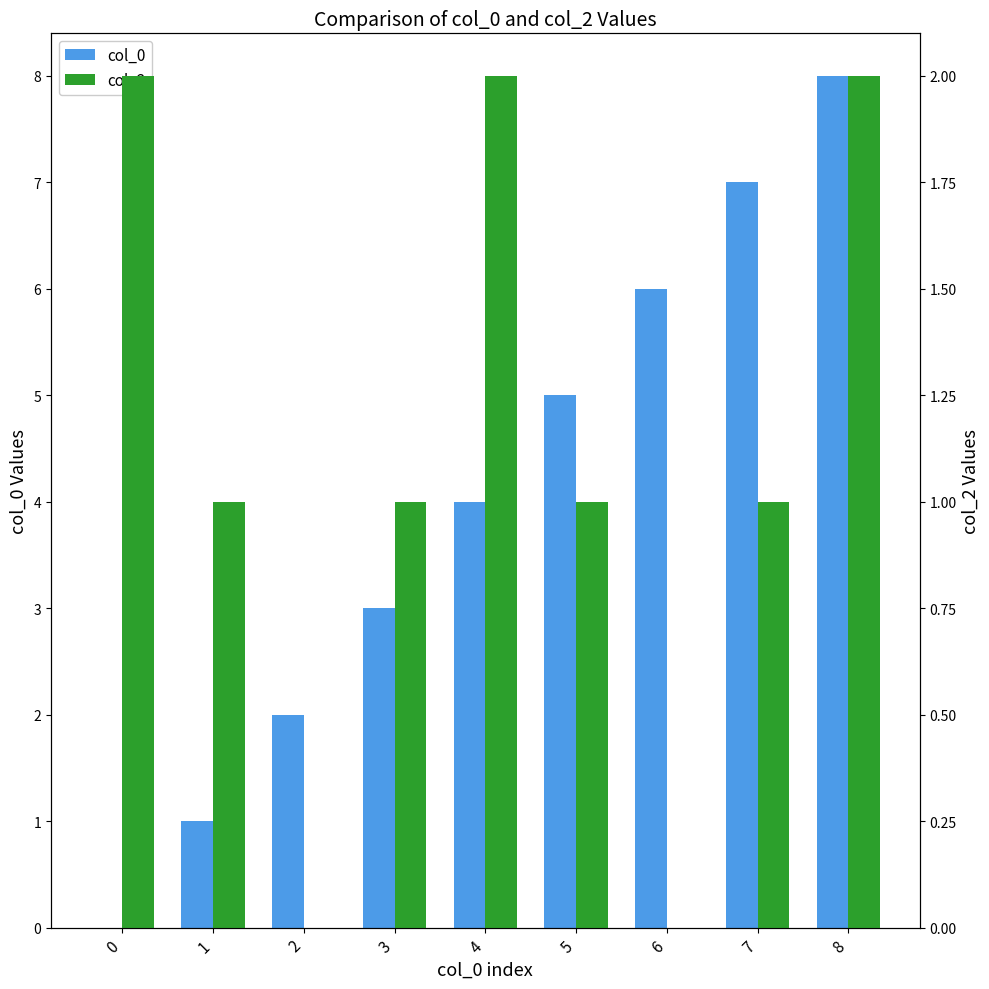

Is the value of col_2 at 5 greater than the value of col_0 at 5?

No